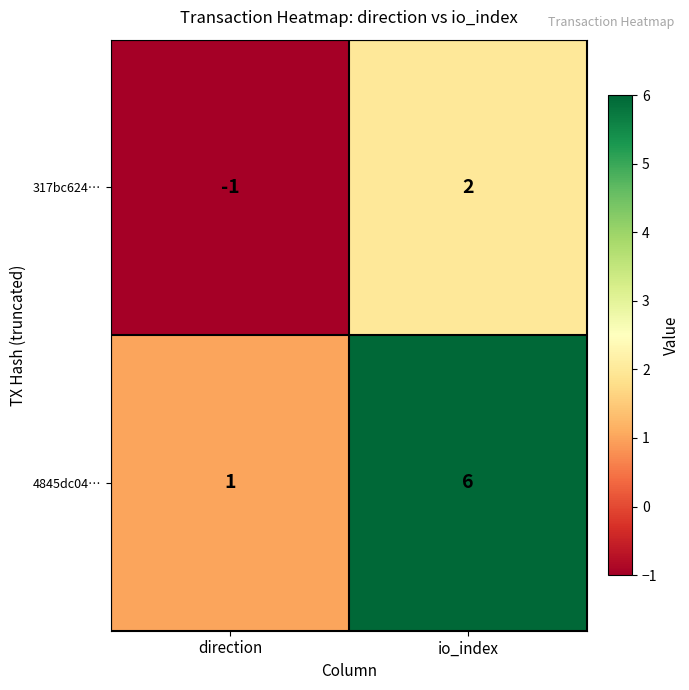

Is the value of 4845dc04… at io_index greater than the value of 317bc624… at direction?

Yes